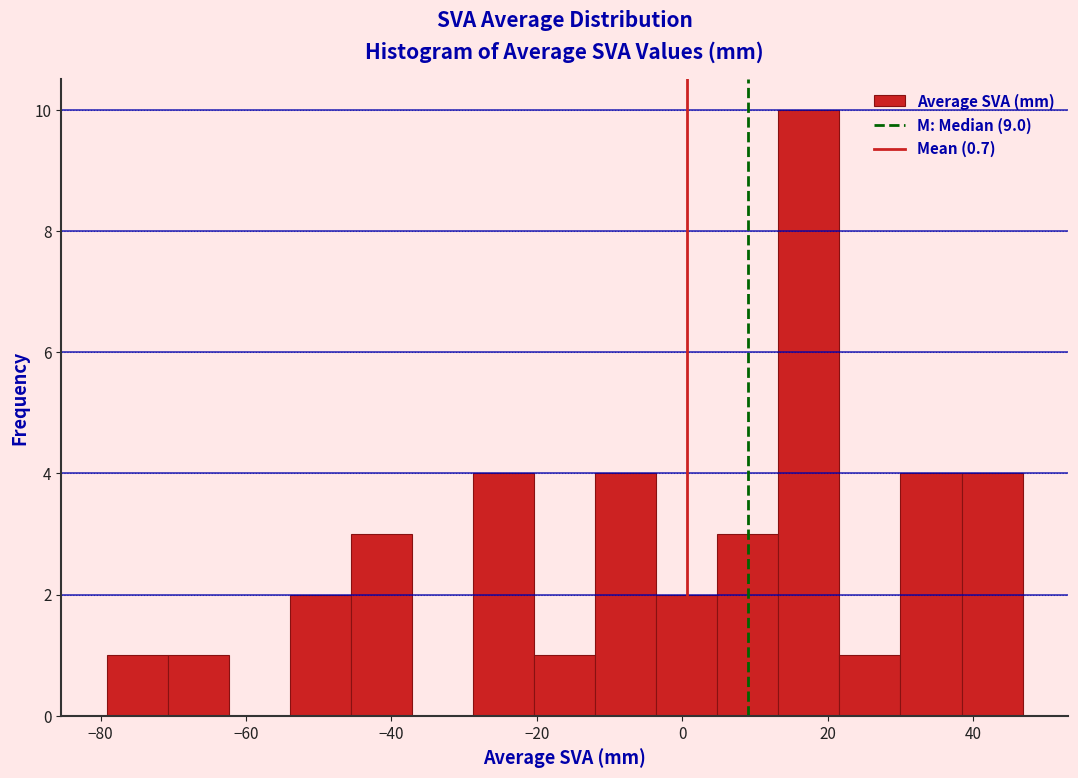

Reading left to right, transcribe this chart: for each bar, give the range it covers on the x-axis and its height. Neither the bar edges nor the heights are printed on the chart, so give them approximately, as read against the axes.

-80 to -70: 1
-70 to -62: 1
-62 to -54: 0
-54 to -46: 2
-46 to -38: 3
-38 to -28: 0
-28 to -20: 4
-20 to -12: 1
-12 to -4: 4
-4 to 4: 2
4 to 14: 3
14 to 22: 10
22 to 30: 1
30 to 38: 4
38 to 46: 4